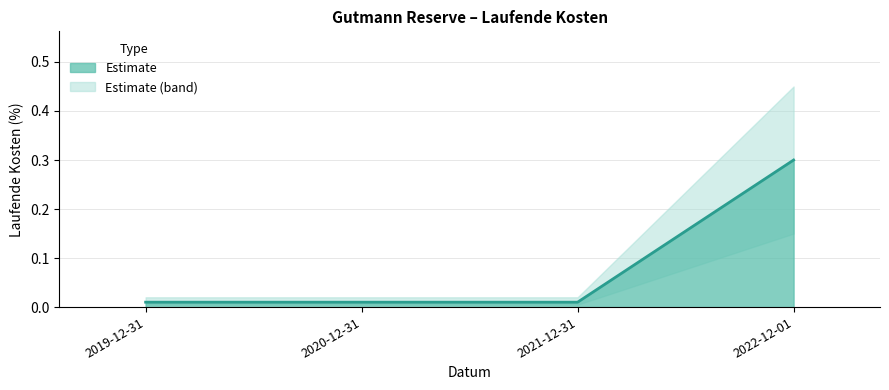

The value at 2019-12-31 is 0.0. True or false?

True